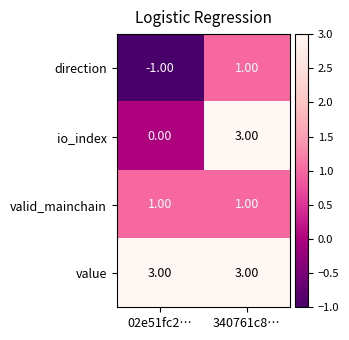

What is the spread (max minus min) of values at 340761c8…?

2